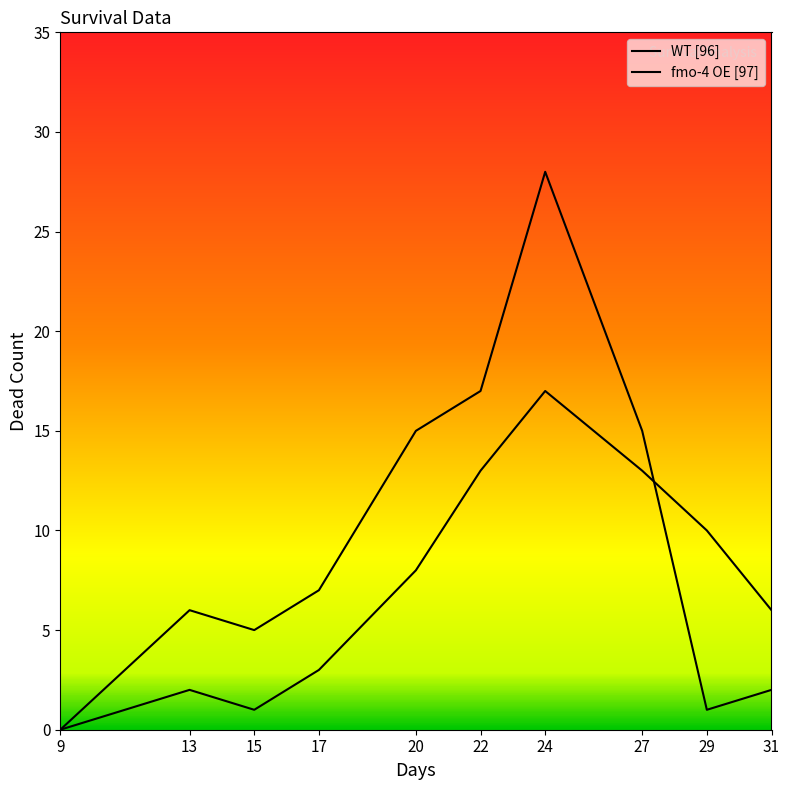

Does the chart display data point markers on the line(s)?

No